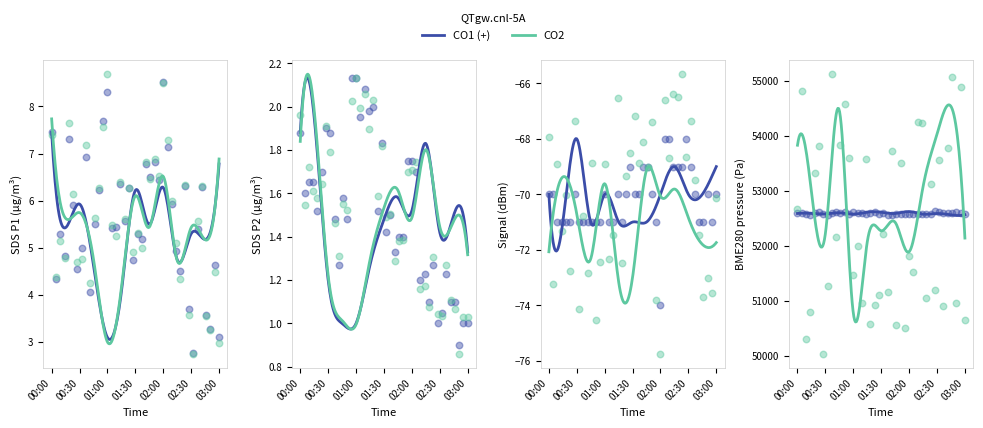

Is the value of Signal at 00:00 greater than the value of SDS_P1 at 00:30?

No